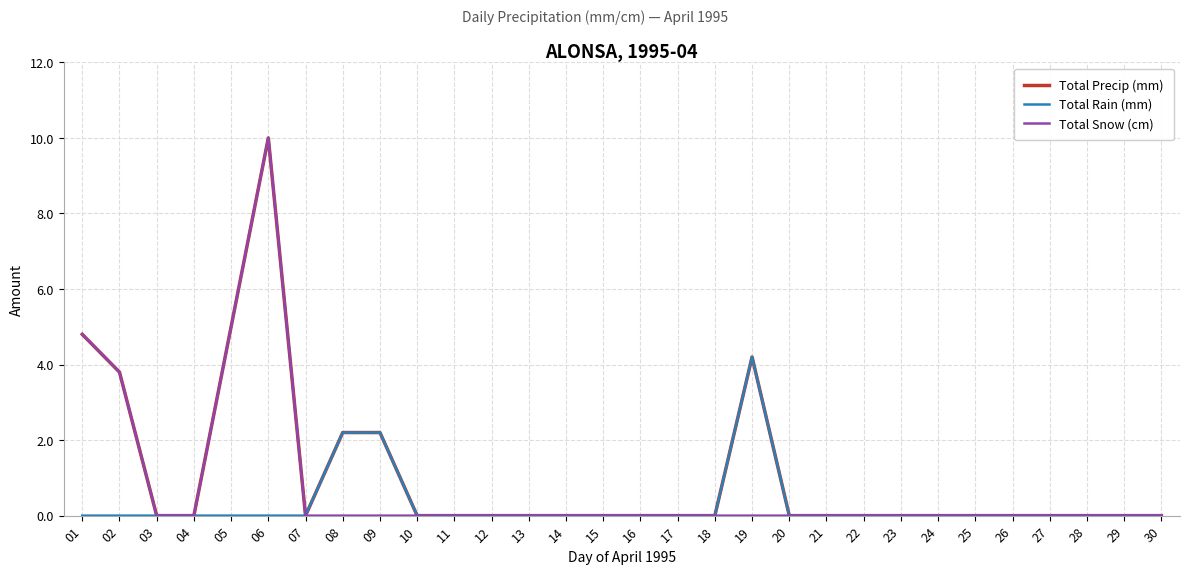

What are all the series names shown in the legend?

Total Precip (mm), Total Rain (mm), Total Snow (cm)